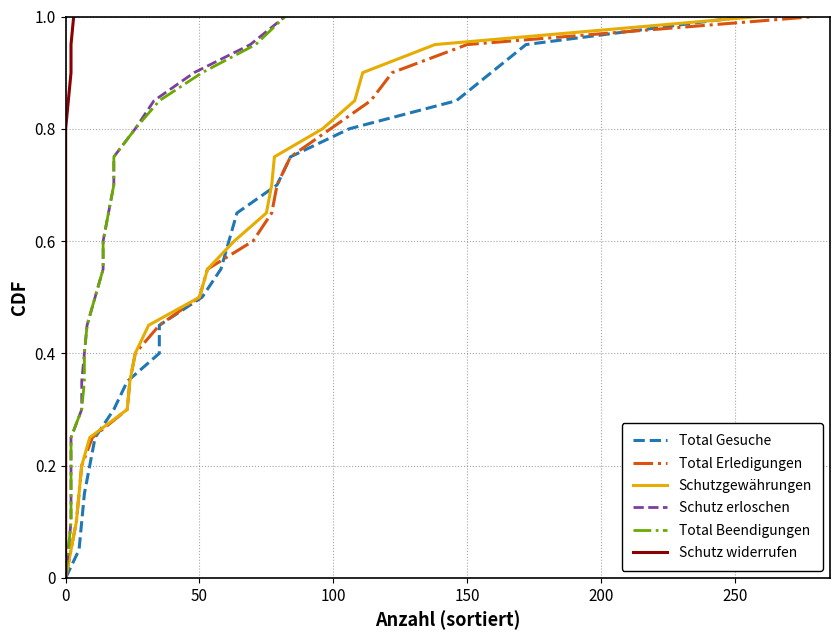

The value of Total Erledigungen at 50 is 0.5. True or false?

True